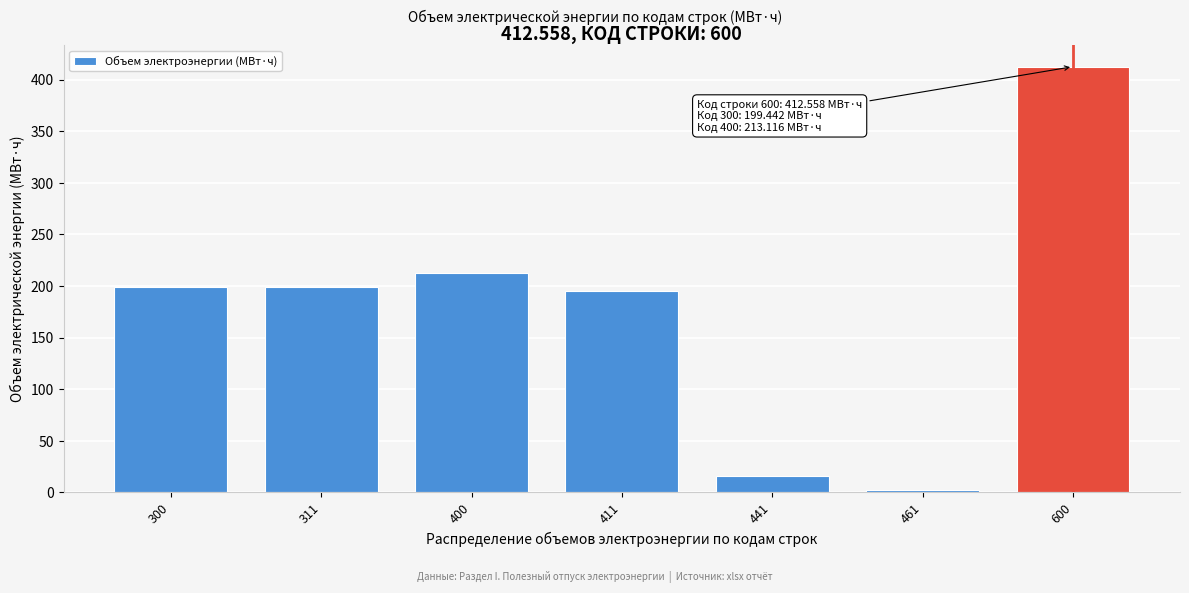

Reading left to right, transcribe all the data shown in this chart.

300=199.4	311=199.4	400=213.1	411=195.0	441=16.1	461=2.0	600=412.6